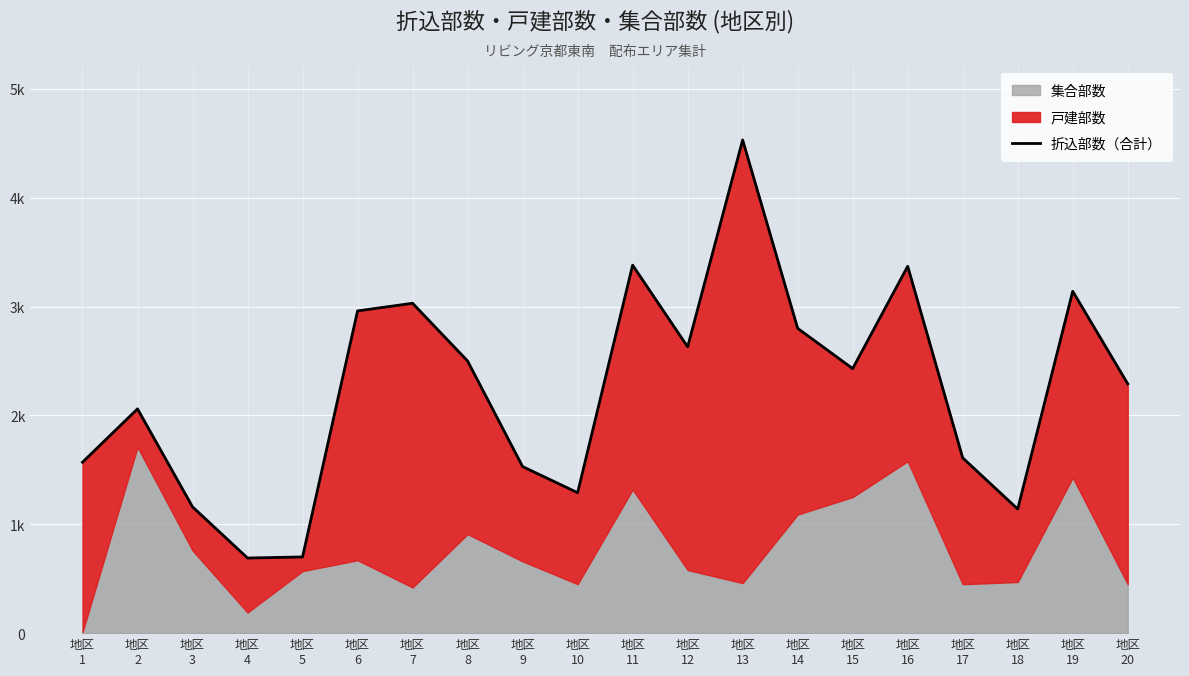

What is the value of the 3rd point from the left?

1160